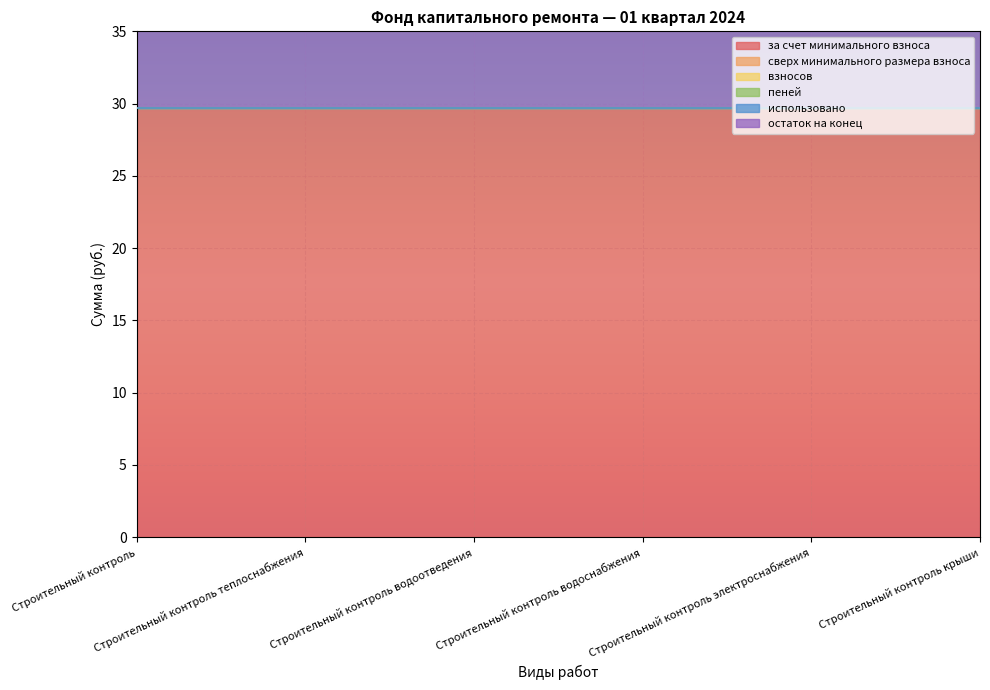

What is the label of the 1st point from the left?

Строительный контроль